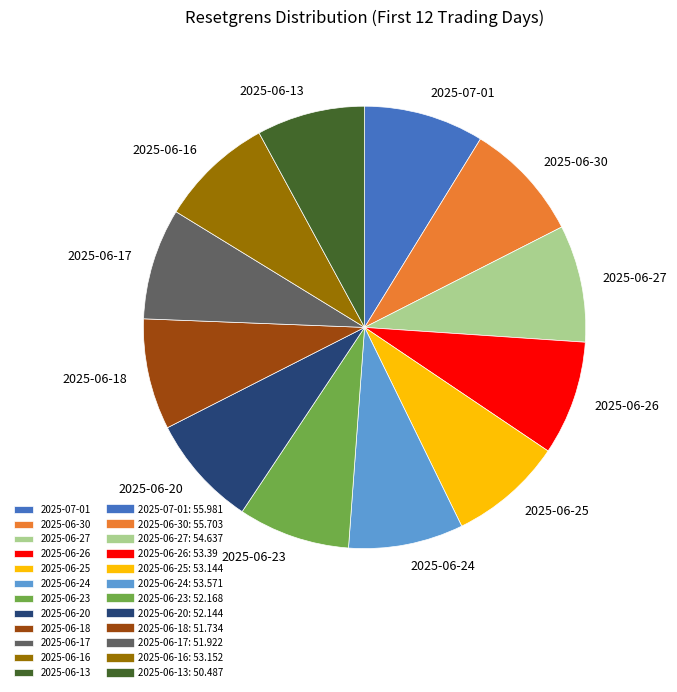

True or false: 2025-06-17 accounts for 8% of the total.

True